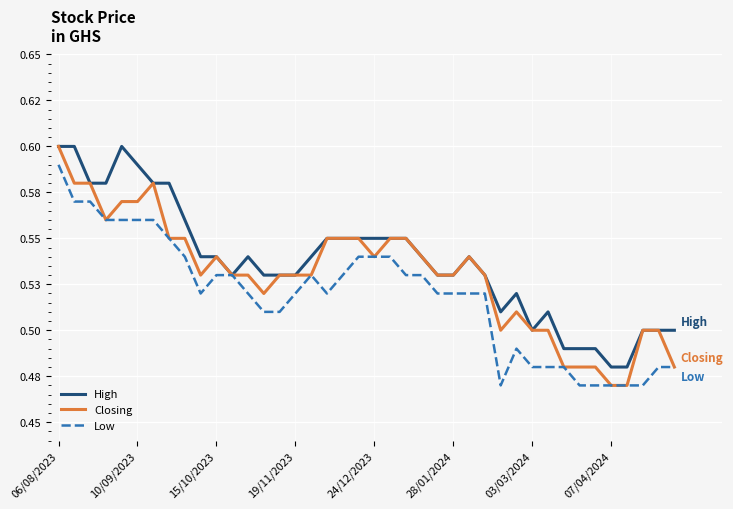

What are all the series names shown in the legend?

High, Closing, Low